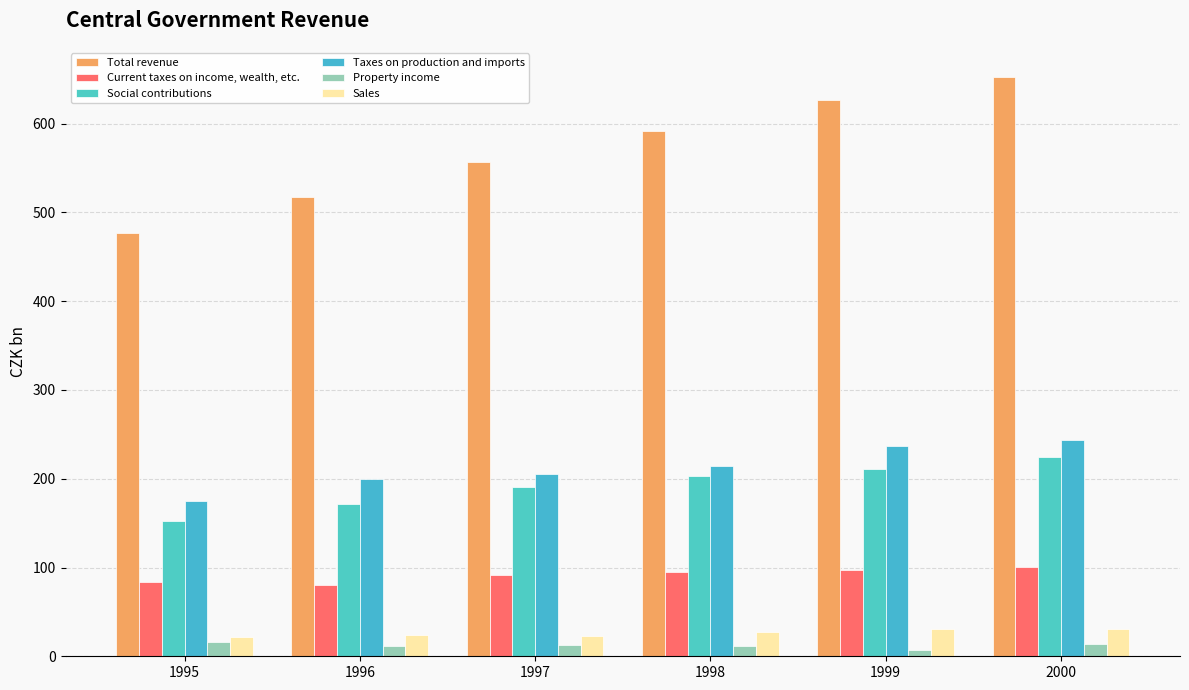

Does the chart contain any negative values?

No